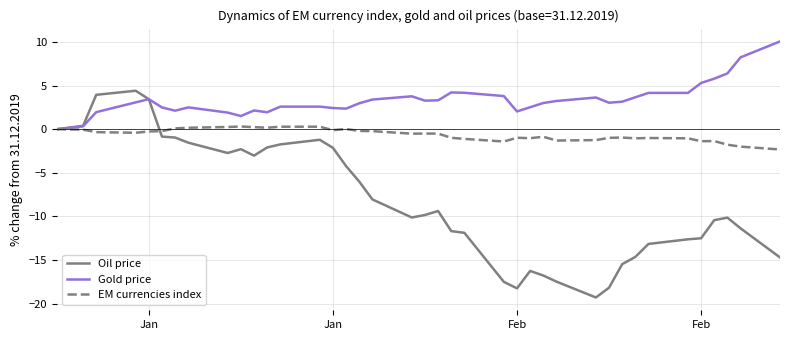

True or false: EM currencies index and Oil price cross at least once.

True